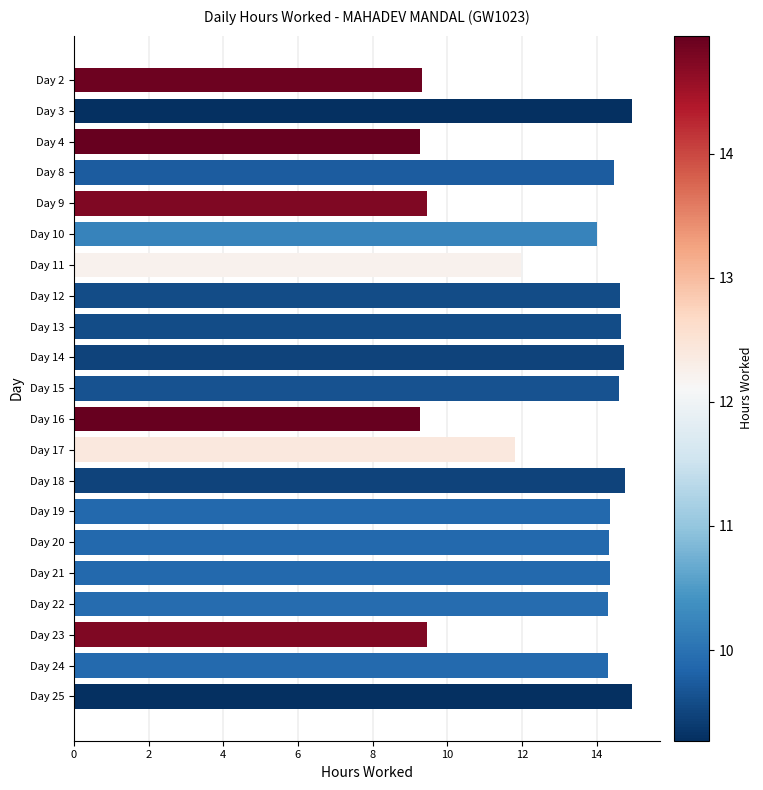

Approximately how many times larger is the value at Day 16 compared to Day 19?

0.6